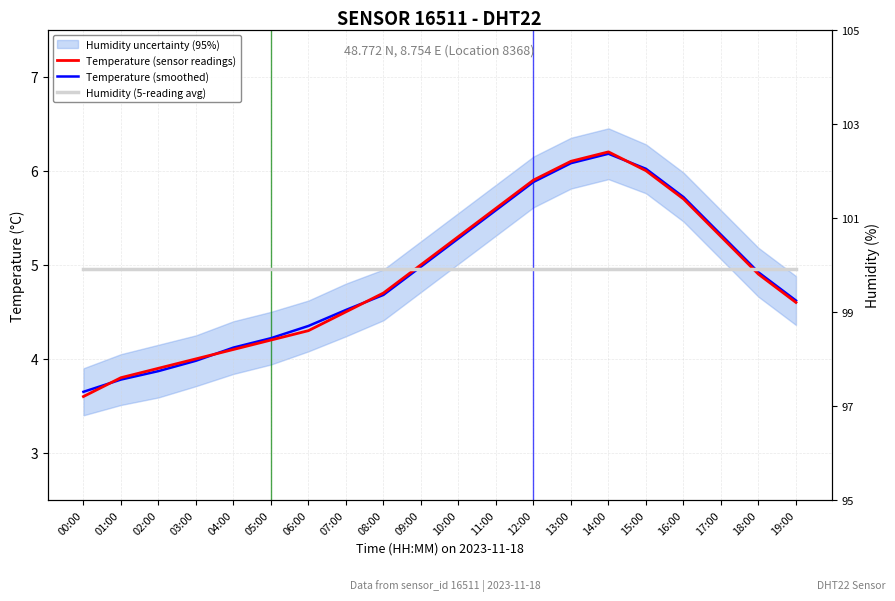

True or false: Temperature (sensor readings) and Temperature (smoothed) cross at least once.

True